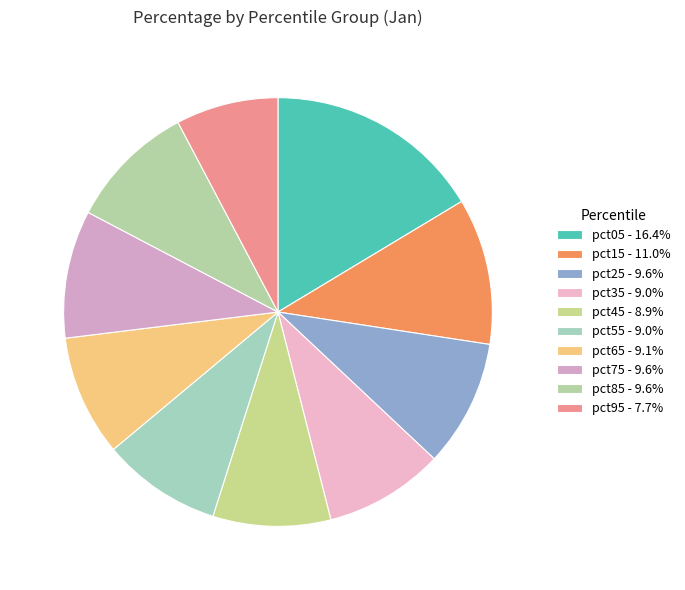

To the nearest percent, what is the combined percentage of pct25 and pct75?

19%